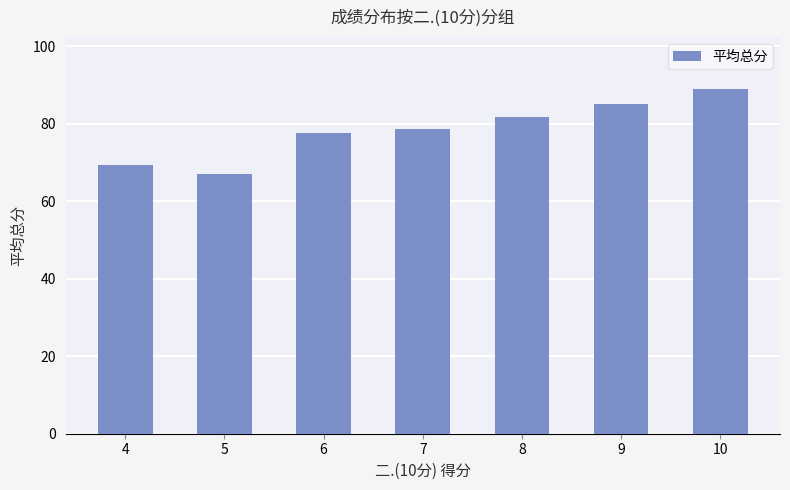

Does the chart contain stacked bars?

No